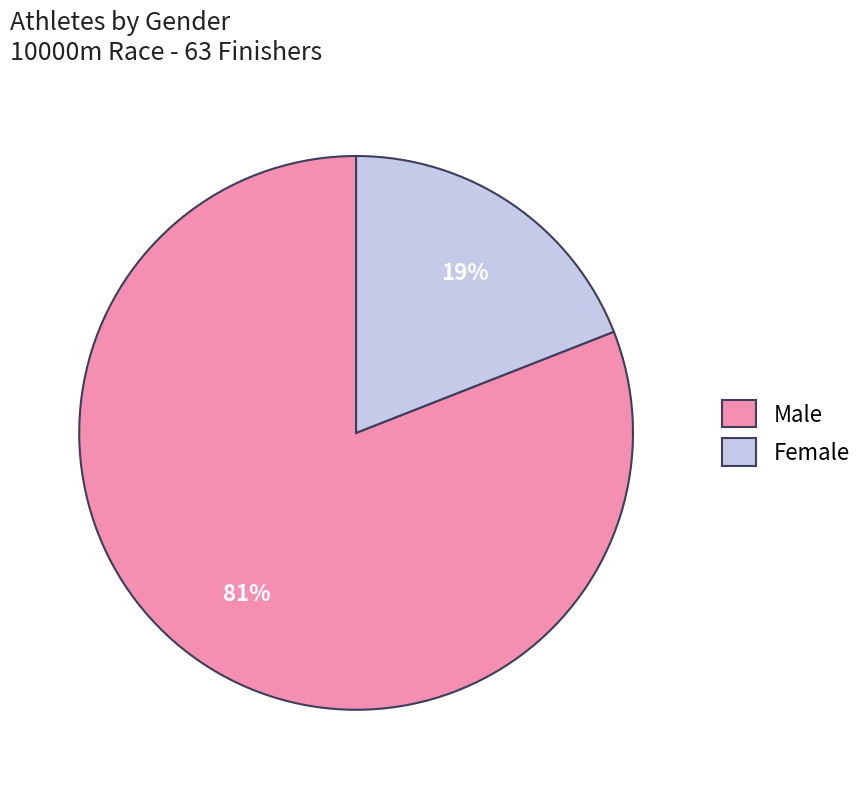

Which category has the smallest portion of the pie?

Female